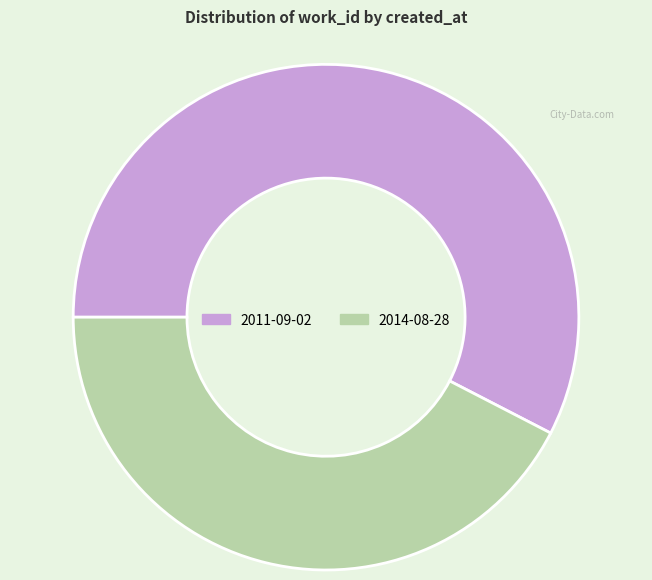

Count the number of slices in the pie.

2